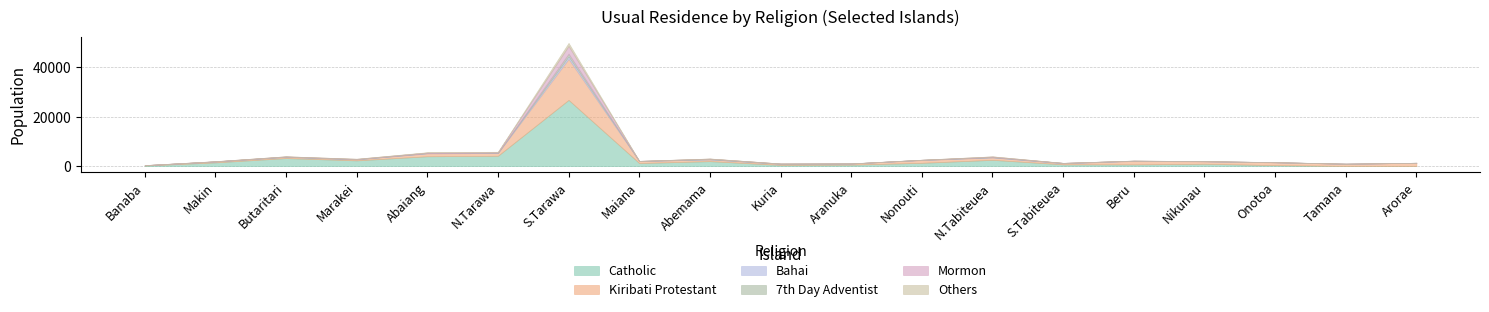

What is the label of the 3rd point from the left?

Butaritari